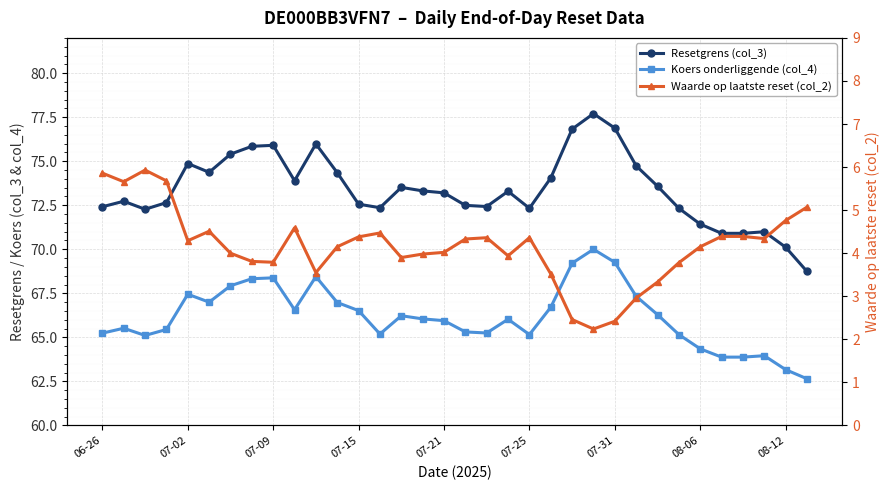

List the series in order of their peak value, lowest first.

Waarde op laatste reset (col_2), Koers onderliggende (col_4), Resetgrens (col_3)